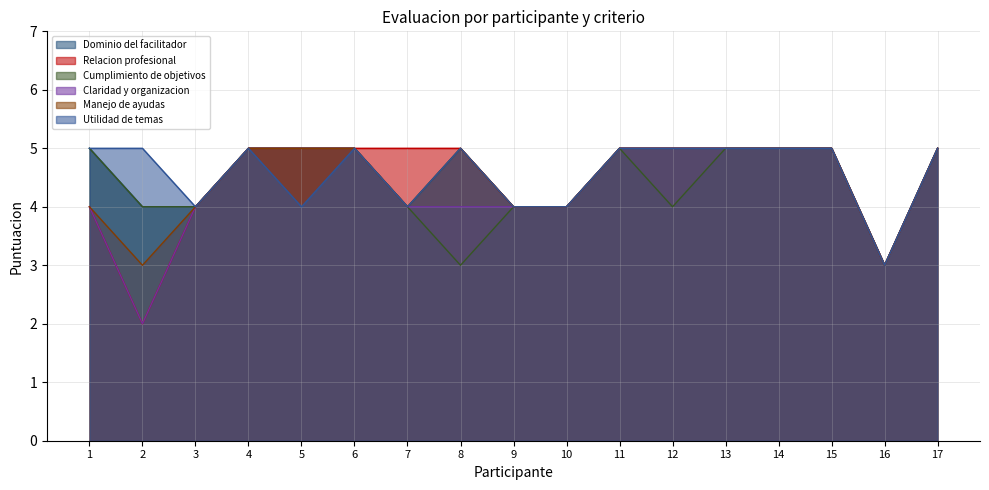

Where is the first local minimum for Cumplimiento de objetivos?

8